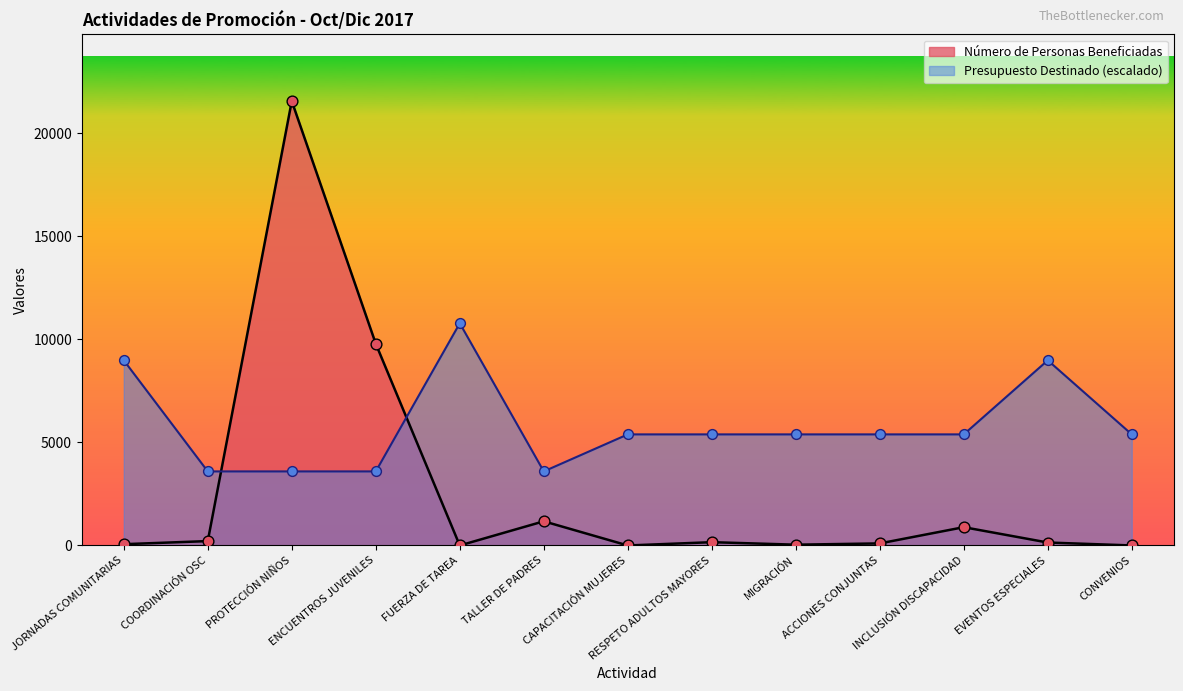

Is the value of Número de Personas Beneficiadas at CAPACITACIÓN MUJERES greater than the value of Presupuesto Destinado at CAPACITACIÓN MUJERES?

No